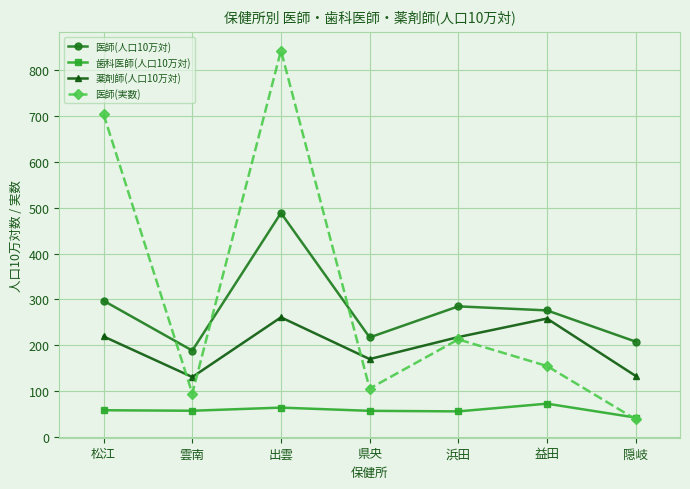

What is the difference between the highest and lowest values at 雲南?

131.0